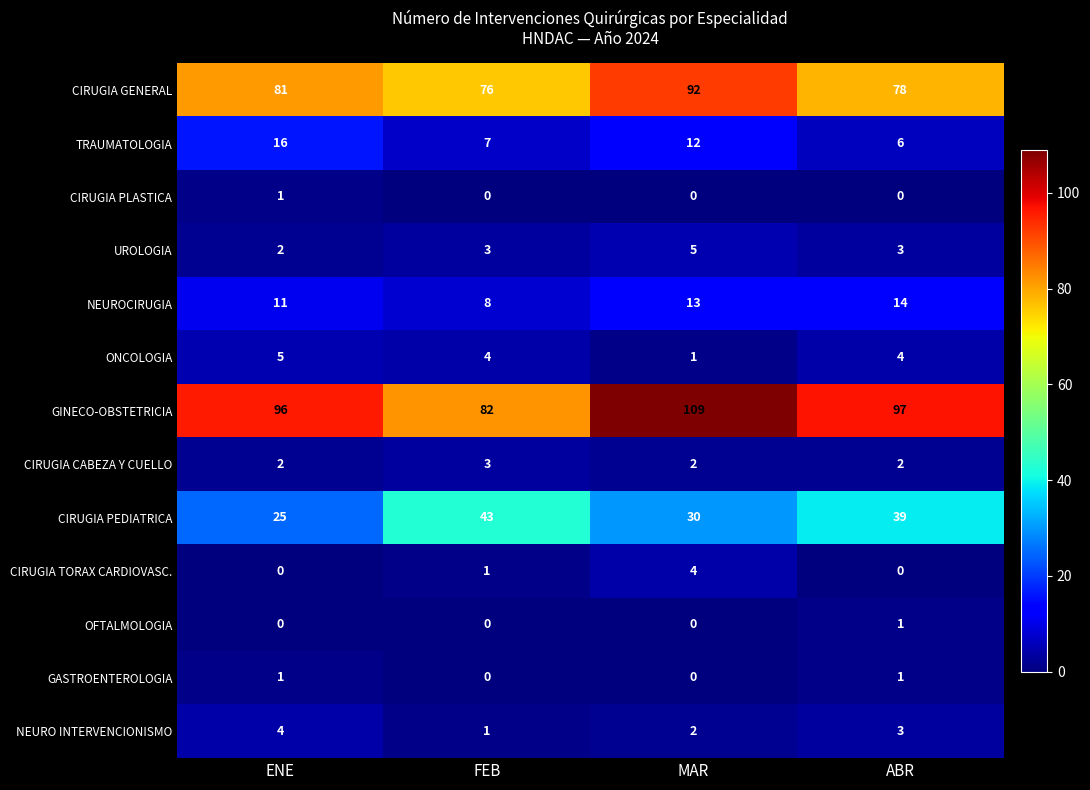

The value of CIRUGIA PEDIATRICA at MAR is 30. True or false?

True